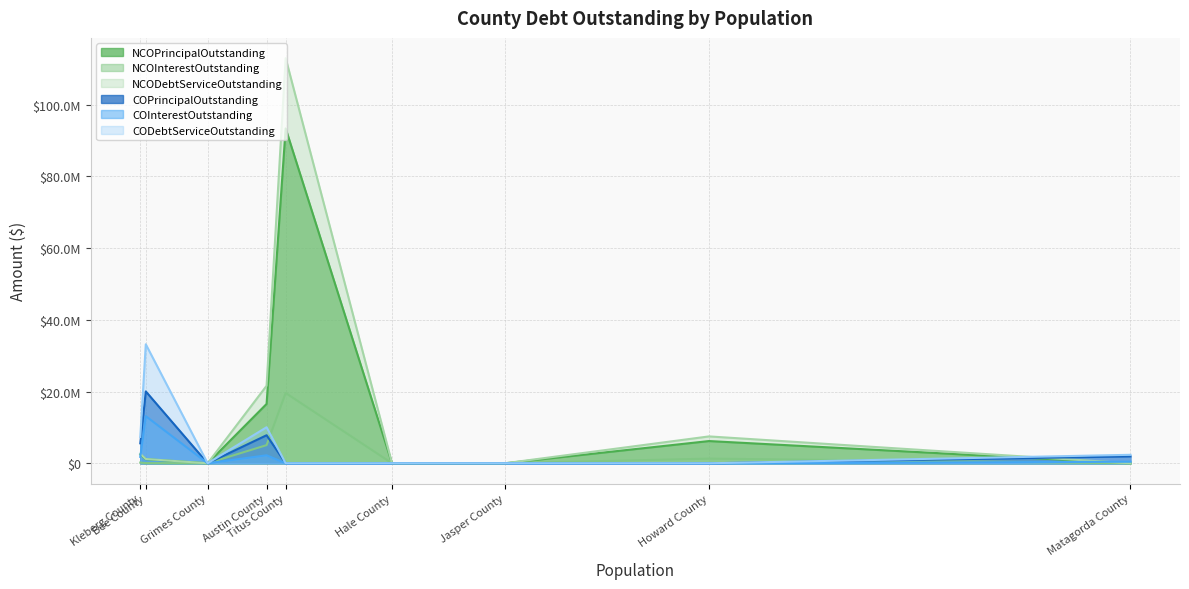

Is the value of NCODebtServiceOutstanding at Titus County greater than the value of COPrincipalOutstanding at Hale County?

Yes